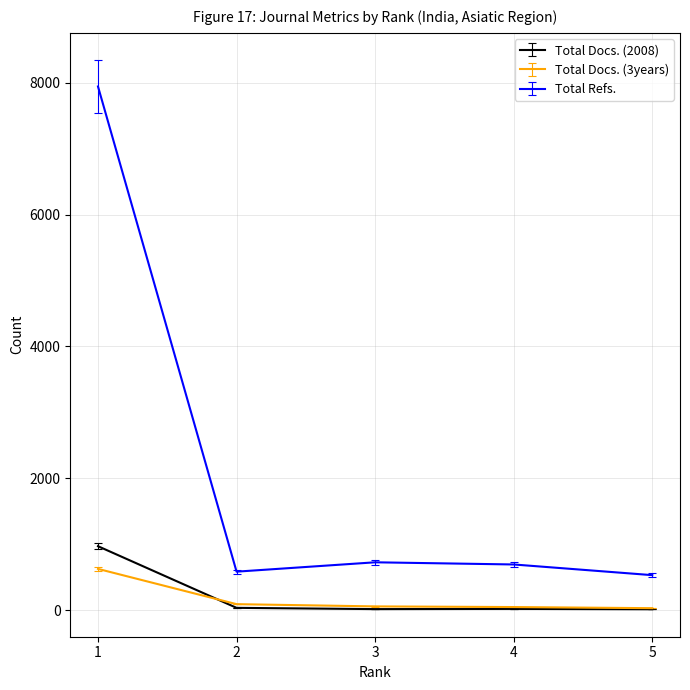

True or false: Total Refs. and Total Docs. (3years) cross at least once.

False